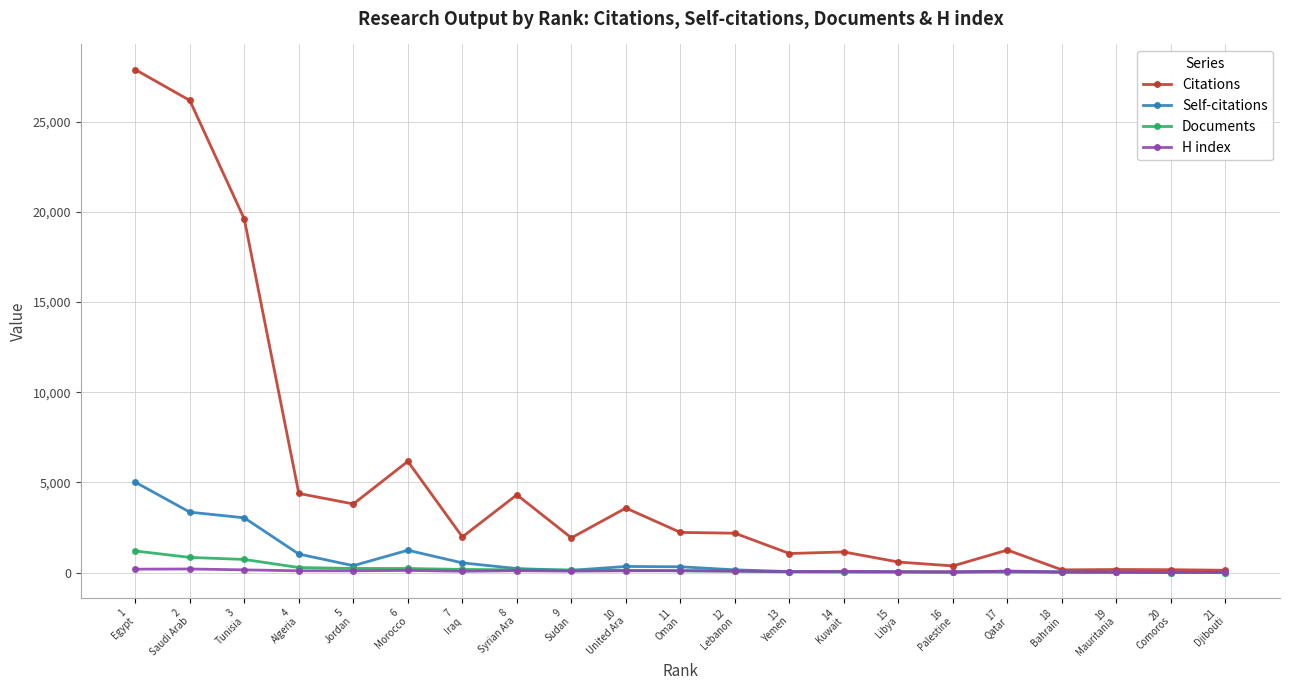

What is the sum of the Documents values at 19
Mauritania and 4
Algeria?

291